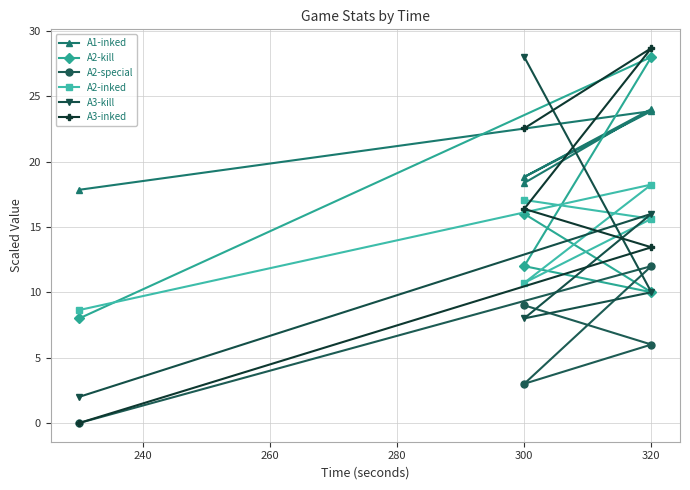

In A1-inked, how many points are lower than both neighbors (excluding endpoints)?

1